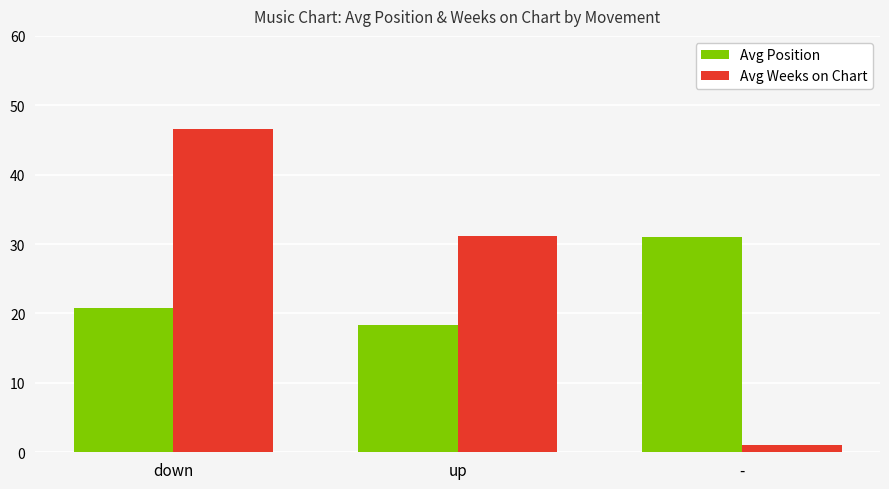

What is the maximum value for Avg Weeks on Chart?

46.6